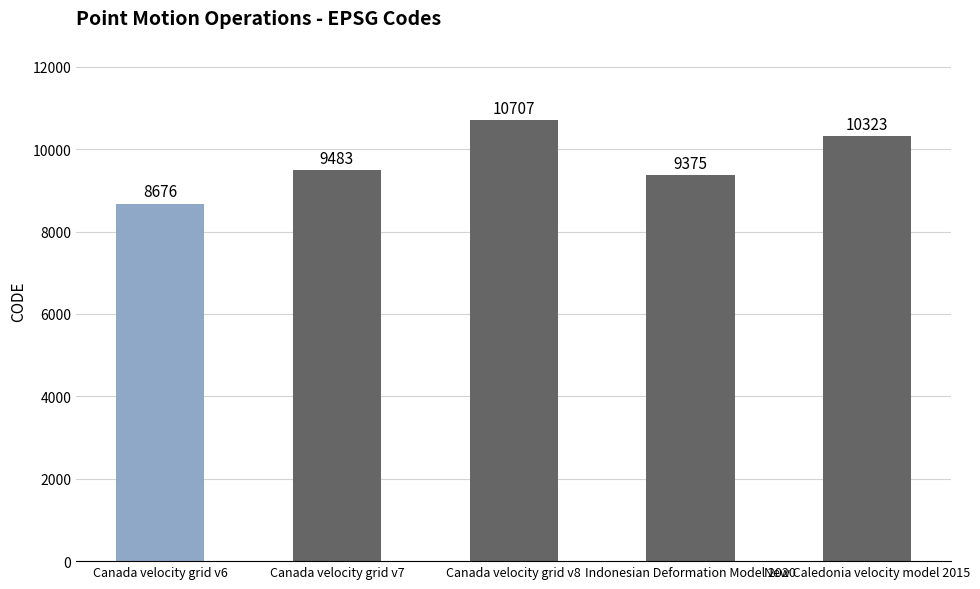

What is the change in value from Canada velocity grid v6 to New Caledonia velocity model 2015?

+1647